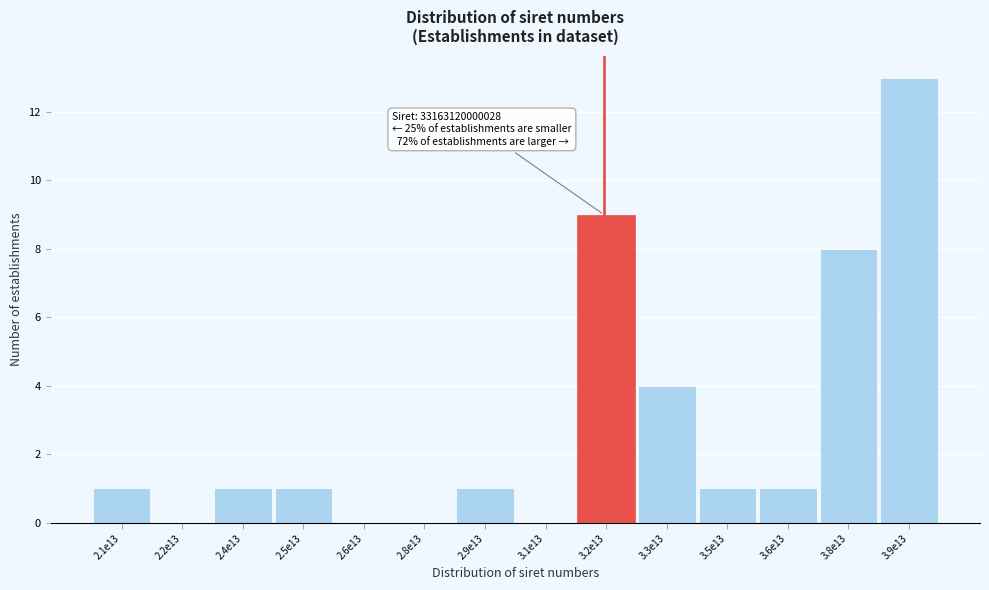

Reading left to right, what are all the values shown in this chart?

2.1e13=1	2.2e13=0	2.4e13=1	2.5e13=1	2.6e13=0	2.8e13=0	2.9e13=1	3.1e13=0	3.2e13=9	3.3e13=4	3.5e13=1	3.6e13=1	3.8e13=8	3.9e13=13